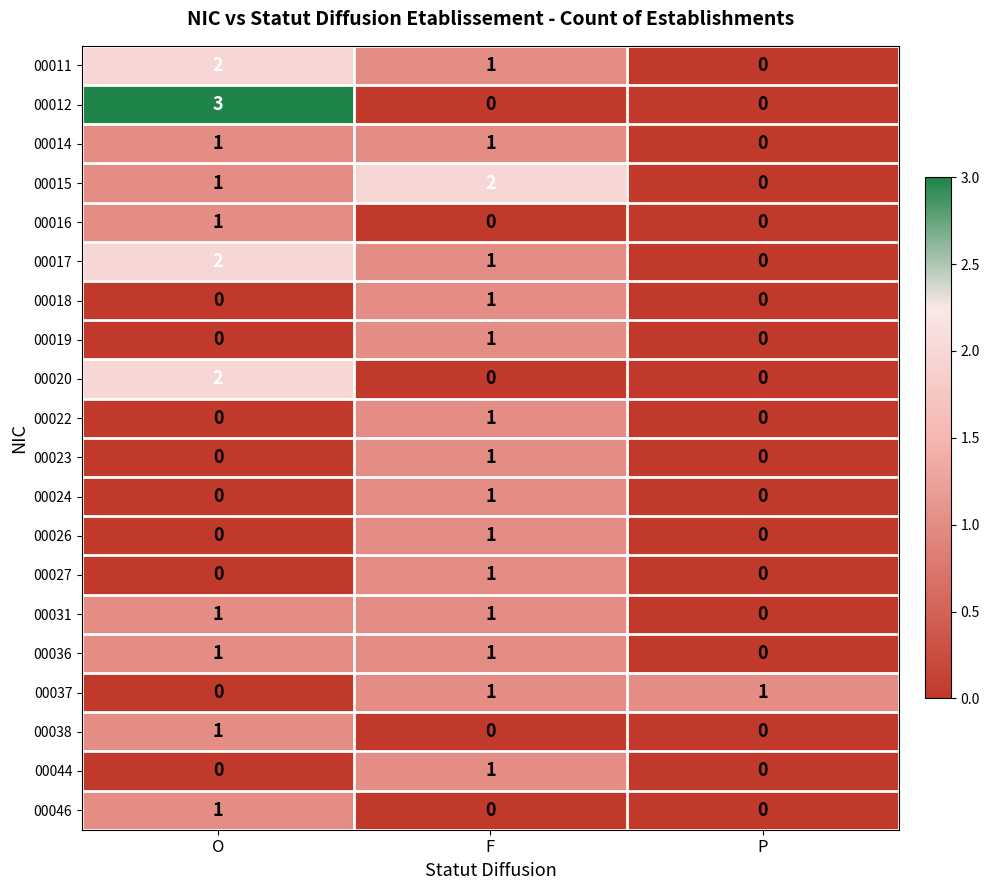

The value of 00024 at O is 0. True or false?

True